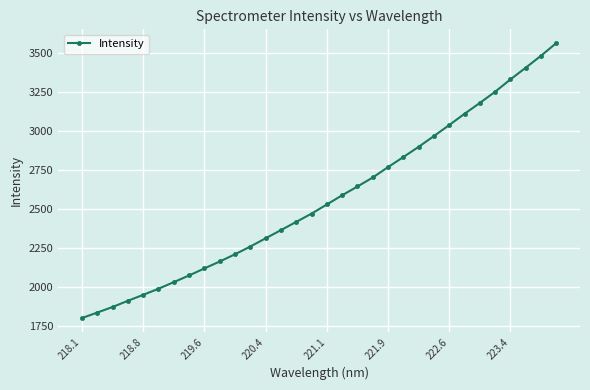

Does the chart have visible grid lines?

Yes